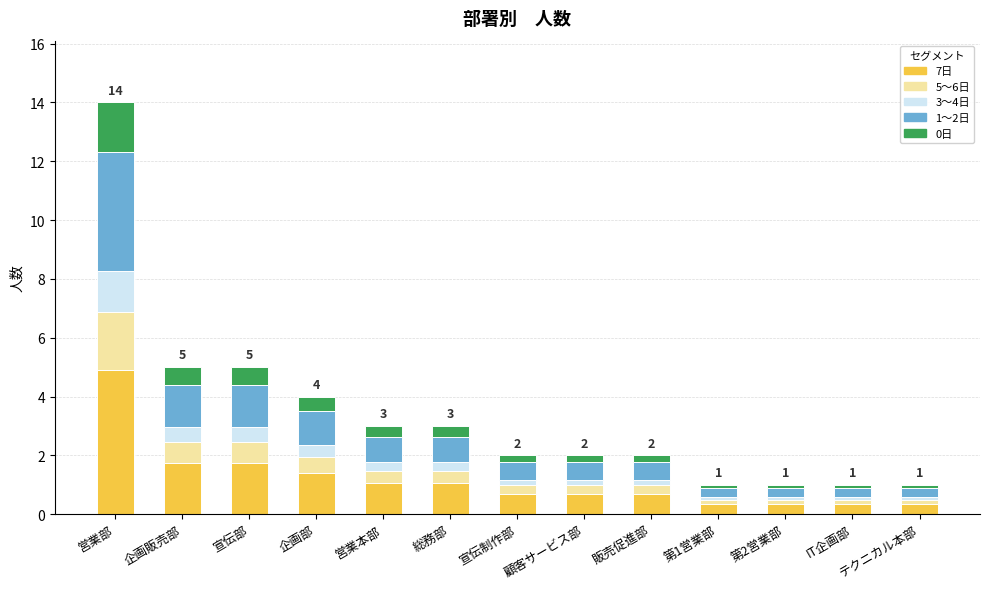

What is the sum of all 7日 values?

15.4